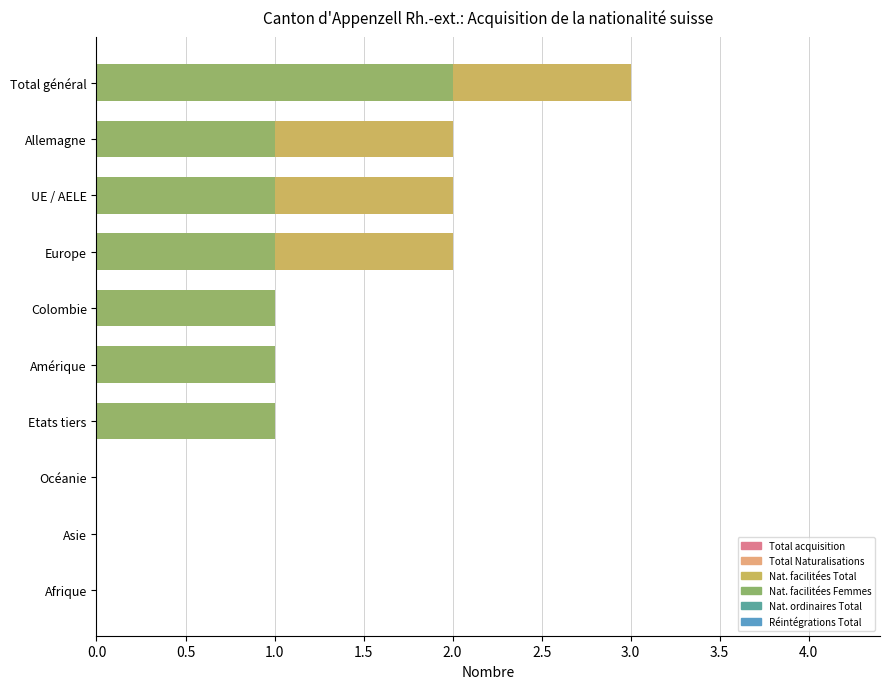

Does the chart contain any negative values?

No